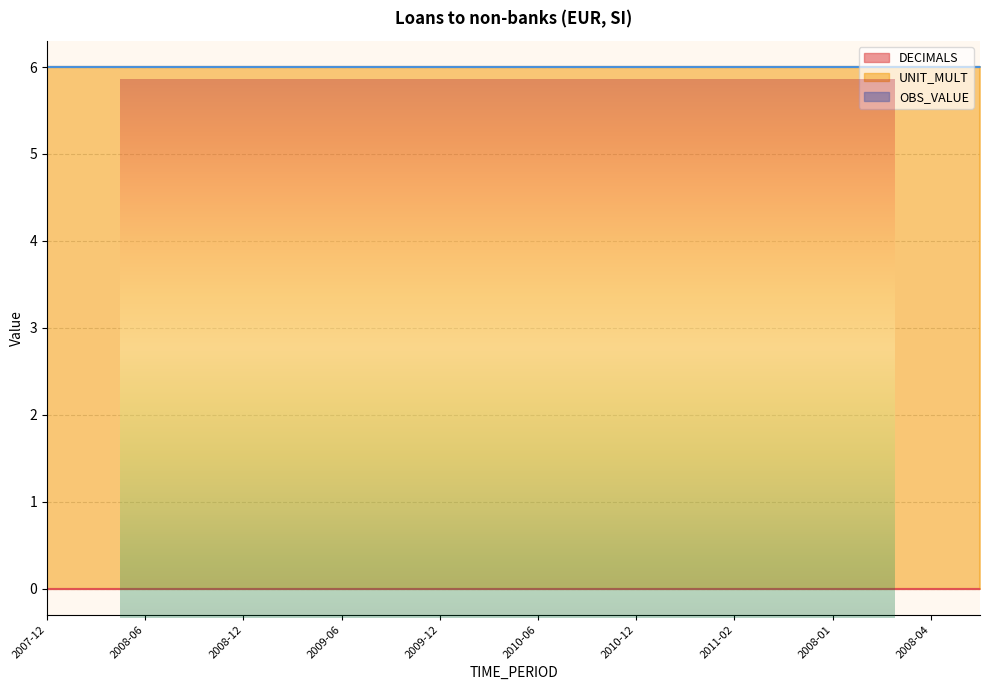

How many lines are shown in the chart?

3